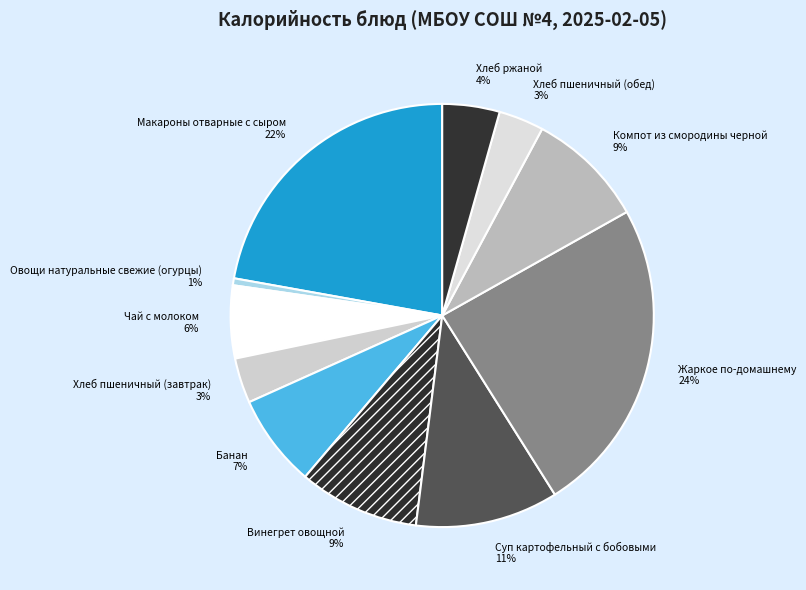

What percentage is the Суп картофельный с бобовыми slice, to the nearest percent?

11%